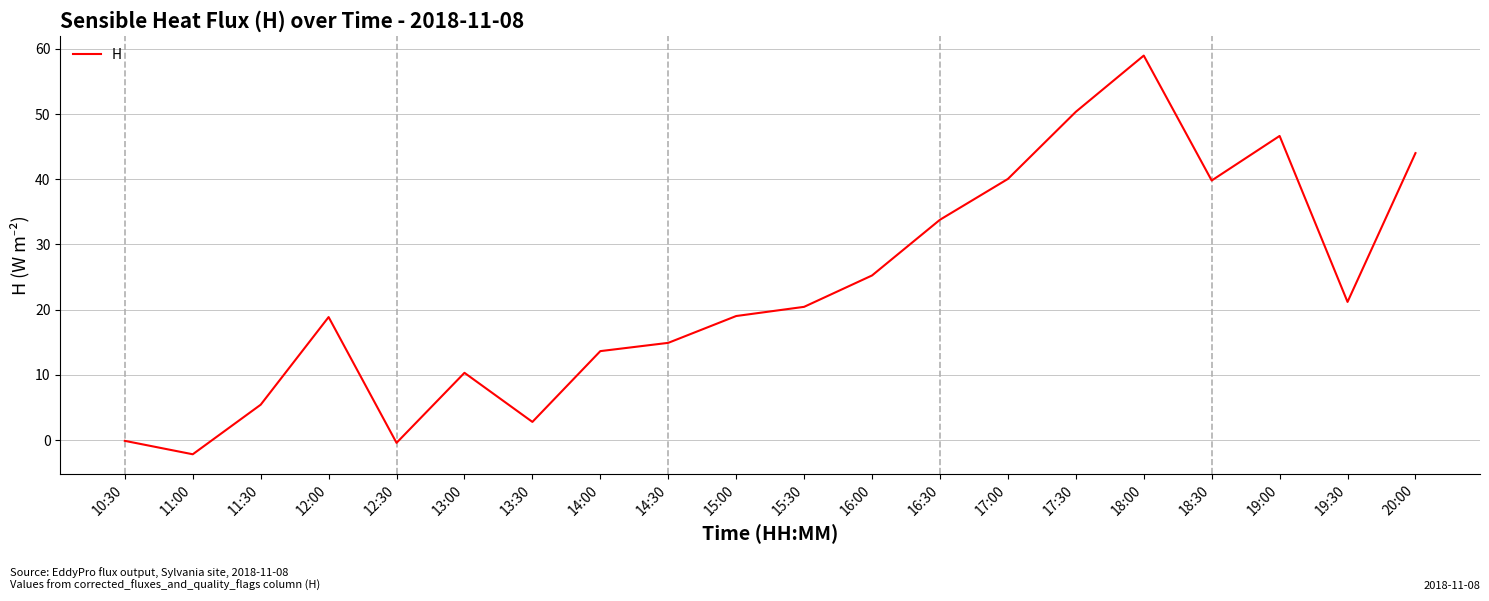

What is the difference between the values at 18:00 and 16:30?

25.2